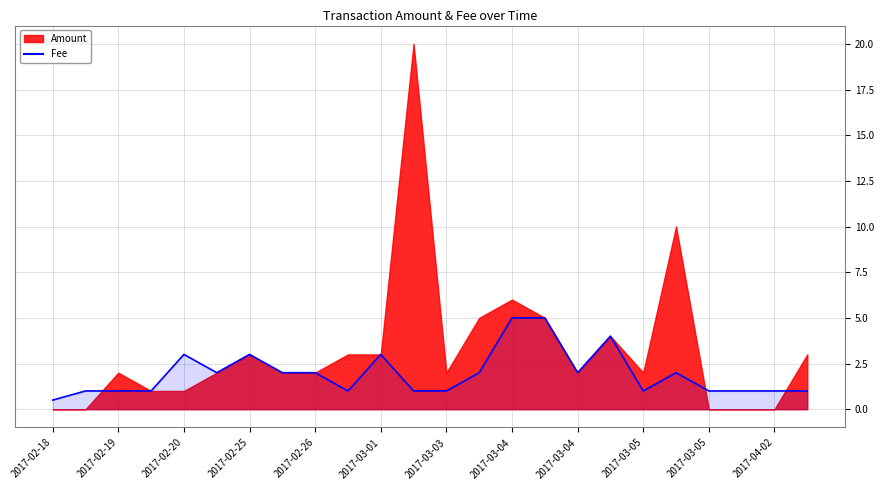

What is the change in value from 2017-02-18 to 2017-03-05?

+0.5